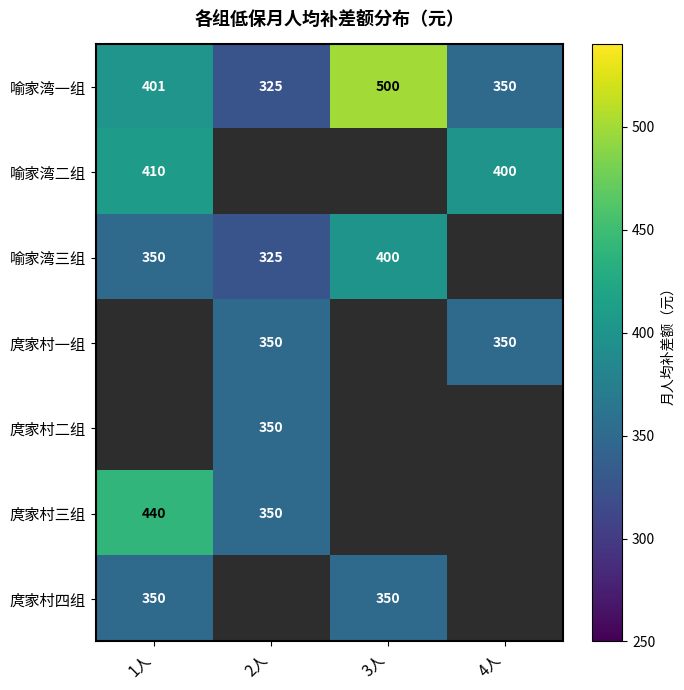

Between 3人 and 1人, which is larger?

3人